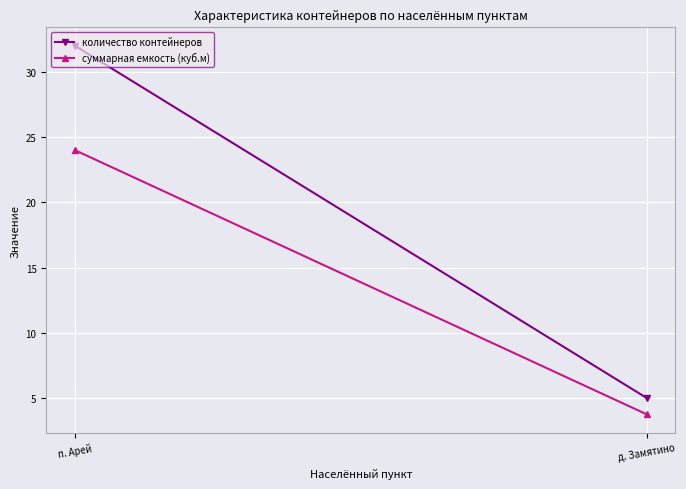

Reading right to left, extract all data points from this chart.

количество контейнеров: 5.0	32.0
суммарная емкость (куб.м): 3.8	24.0